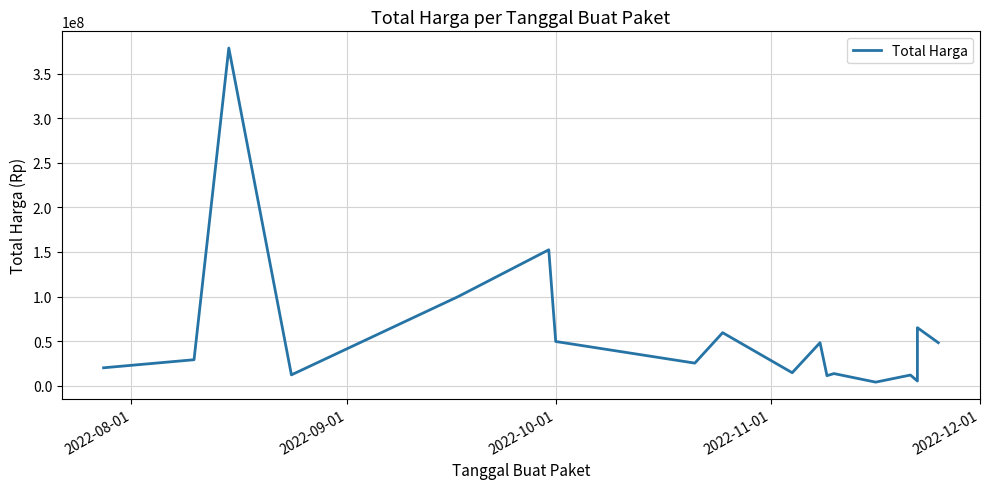

The value at 16 is 98753940. True or false?

False